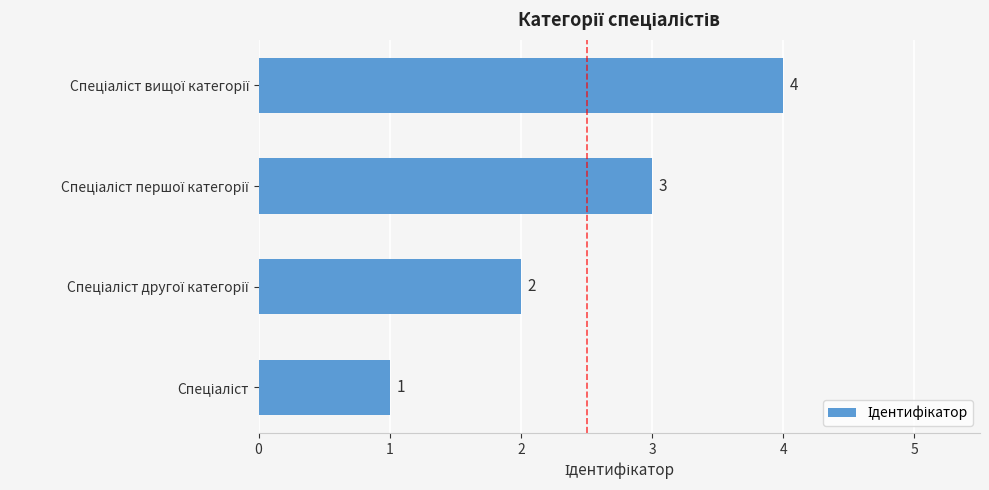

How many values are between 2 and 4?

3